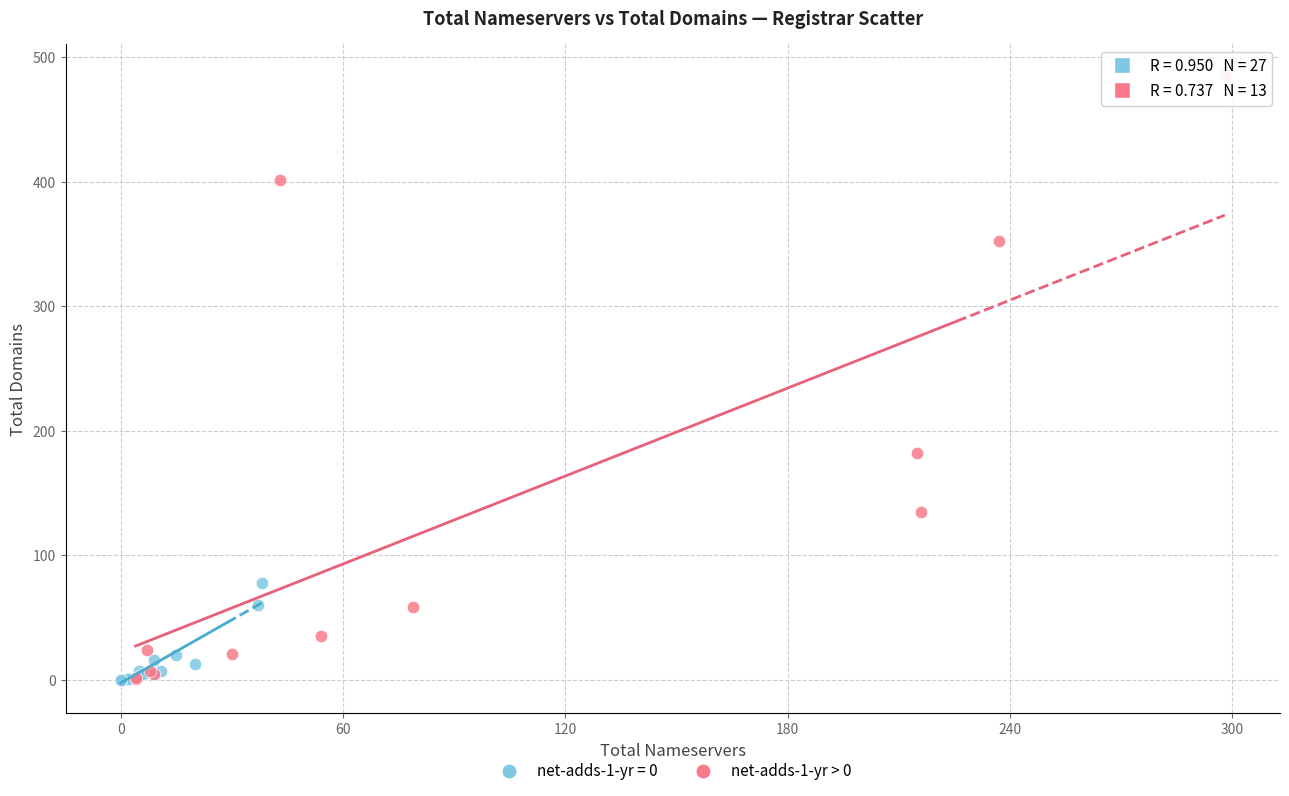

Which series reaches the maximum Y coordinate?

net-adds-1-yr > 0